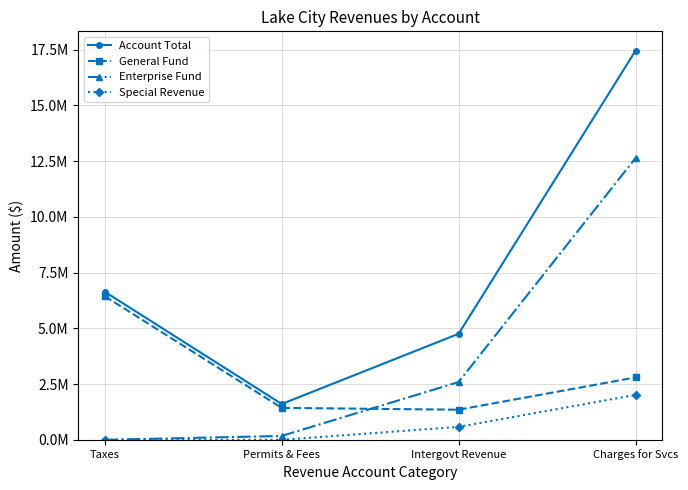

What is the difference between the highest and lowest values at Charges for Svcs?

15434526